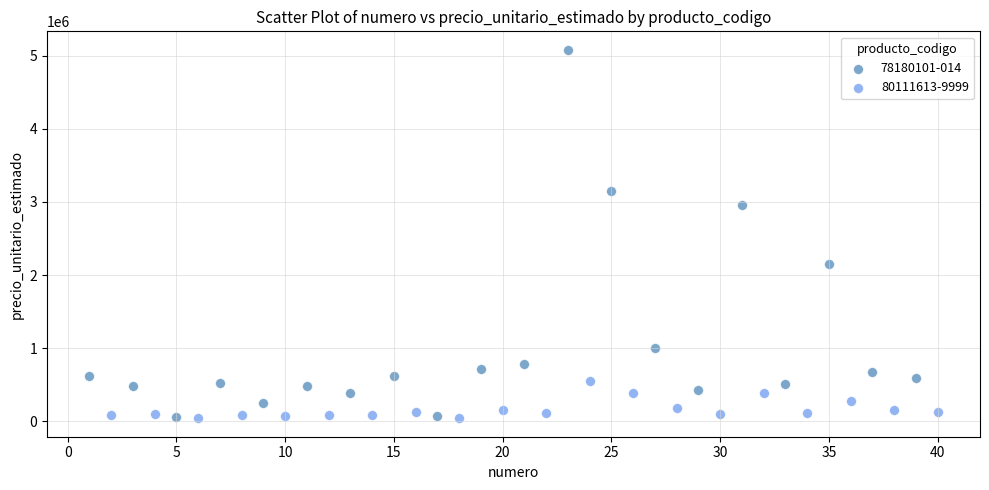

Which series has the widest spread of Y values?

78180101-014